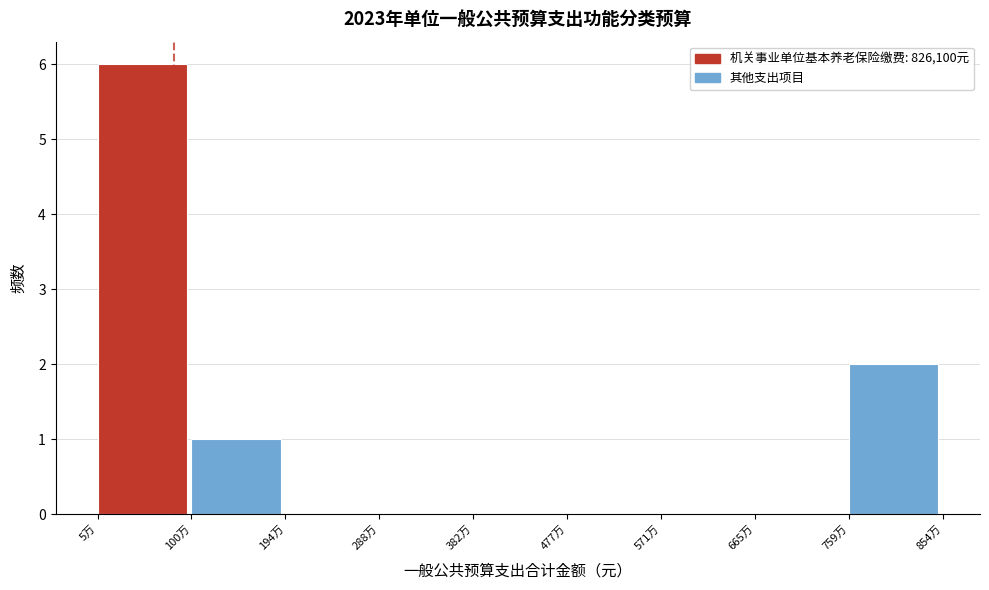

Reading right to left, list all the values displayed in this chart.

759万=2	665万=0	571万=0	477万=0	382万=0	288万=0	194万=0	100万=1	5万=6